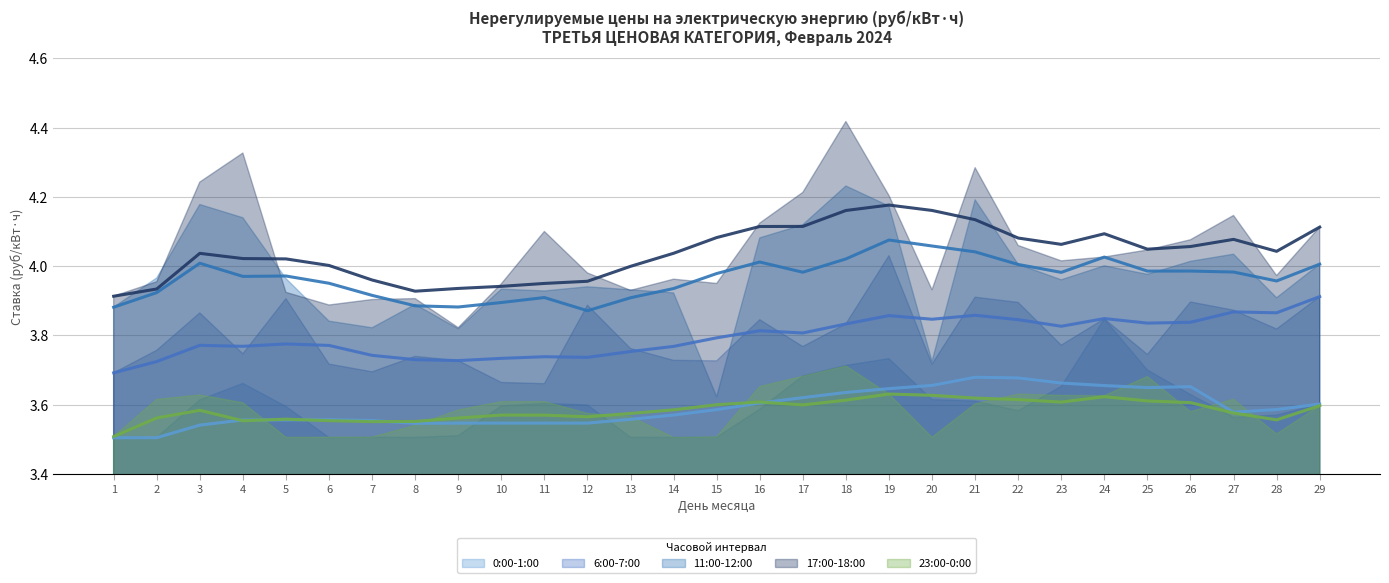

Reading left to right, extract all data points from this chart.

0:00-1:00: 3.5	3.5	3.6	3.7	3.6	3.5	3.5	3.5	3.5	3.6	3.6	3.6	3.5	3.5	3.5	3.6	3.7	3.7	3.7	3.6	3.6	3.6	3.7	3.8	3.7	3.6	3.6	3.6	3.6
6:00-7:00: 3.7	3.8	3.9	3.7	3.9	3.7	3.7	3.7	3.7	3.7	3.7	3.9	3.8	3.7	3.7	3.8	3.8	3.8	4.0	3.7	3.9	3.9	3.8	3.8	3.7	3.9	3.9	3.8	3.9
11:00-12:00: 3.9	4.0	4.2	4.1	4.0	3.8	3.8	3.9	3.8	3.9	3.9	3.9	3.9	3.9	3.6	4.1	4.1	4.2	4.2	3.7	4.2	4.0	4.0	4.0	4.0	4.0	4.0	3.9	4.0
17:00-18:00: 3.9	4.0	4.2	4.3	3.9	3.9	3.9	3.9	3.8	3.9	4.1	4.0	3.9	4.0	4.0	4.1	4.2	4.4	4.2	3.9	4.3	4.1	4.0	4.0	4.0	4.1	4.1	4.0	4.1
23:00-0:00: 3.5	3.6	3.6	3.6	3.5	3.5	3.5	3.5	3.6	3.6	3.6	3.6	3.6	3.5	3.5	3.7	3.7	3.7	3.6	3.5	3.6	3.6	3.6	3.6	3.7	3.6	3.6	3.5	3.6